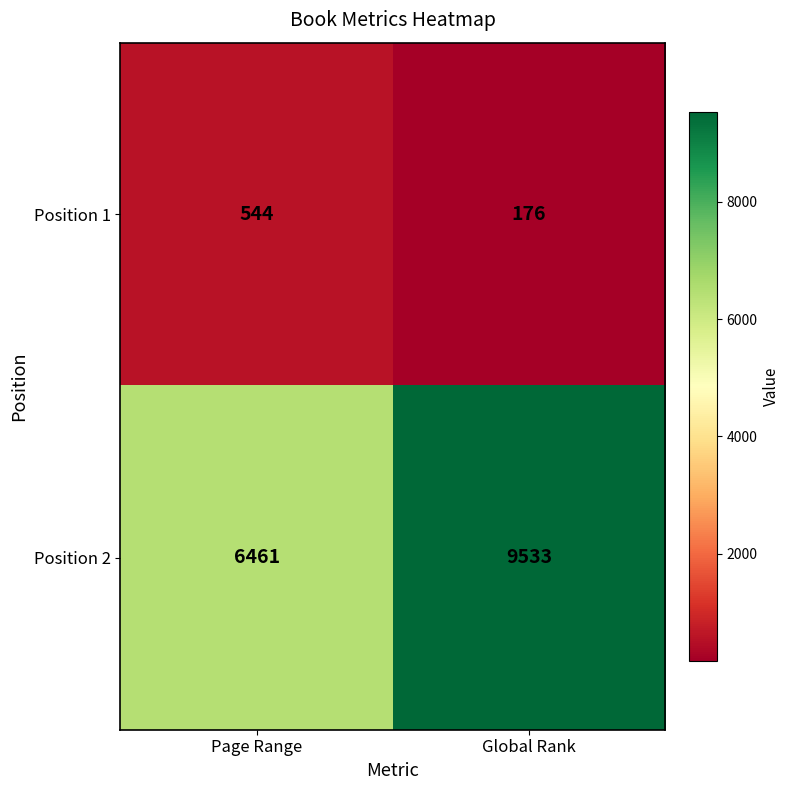

What is the difference between the Position 2 values at Page Range and Global Rank?

3072